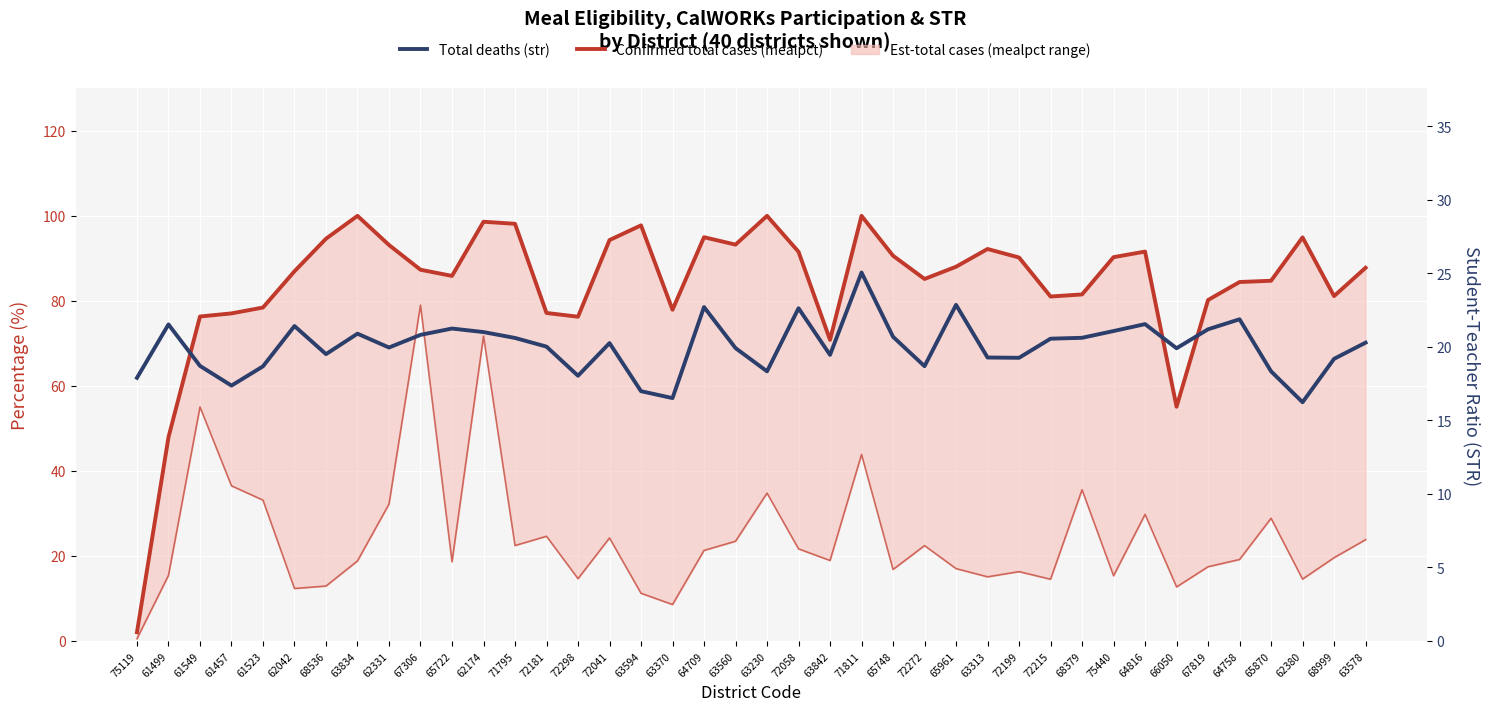

Which series has the largest range (max minus min)?

Confirmed total cases (mealpct)